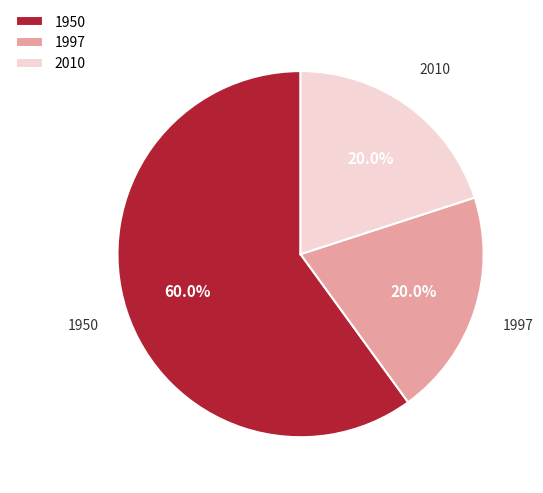

What is the majority slice?

1950